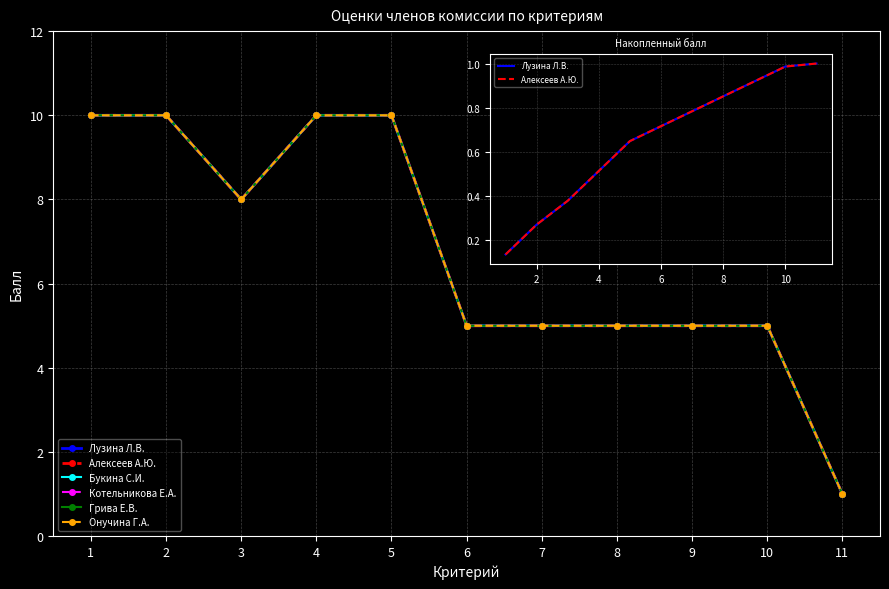

Between 6 and 10, which series saw the biggest shift?

Лузина Л.В.